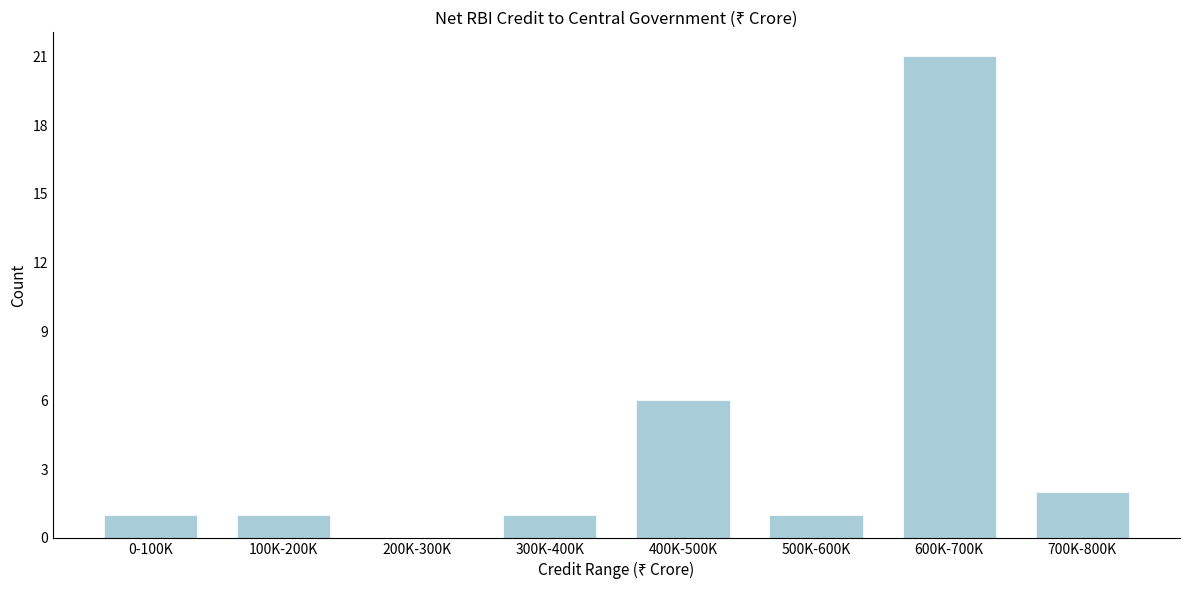

Reading left to right, transcribe all the data shown in this chart.

0-100K=1	100K-200K=1	200K-300K=0	300K-400K=1	400K-500K=6	500K-600K=1	600K-700K=21	700K-800K=2